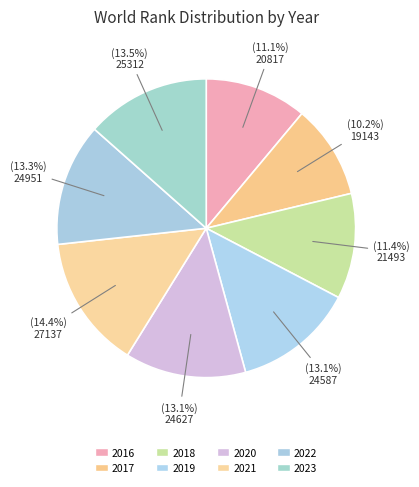

How many segments does this pie chart have?

8